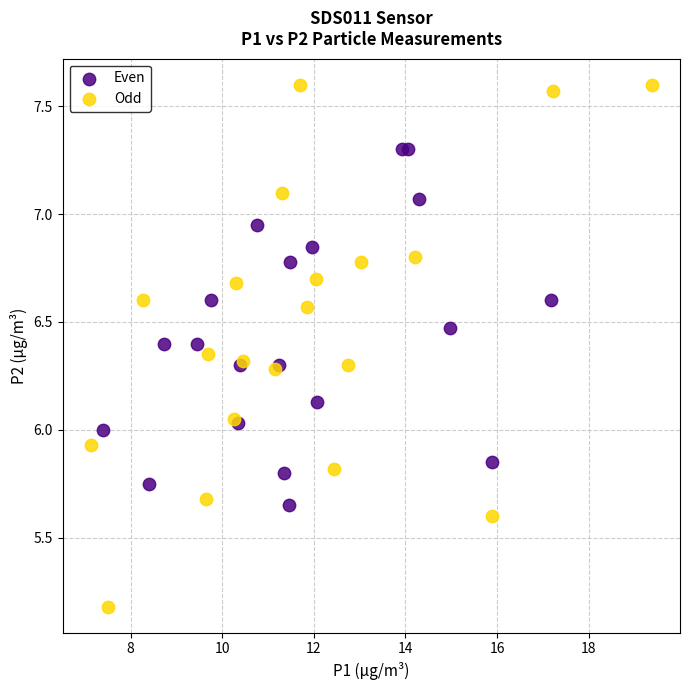

Which series contains the highest Y value?

Odd